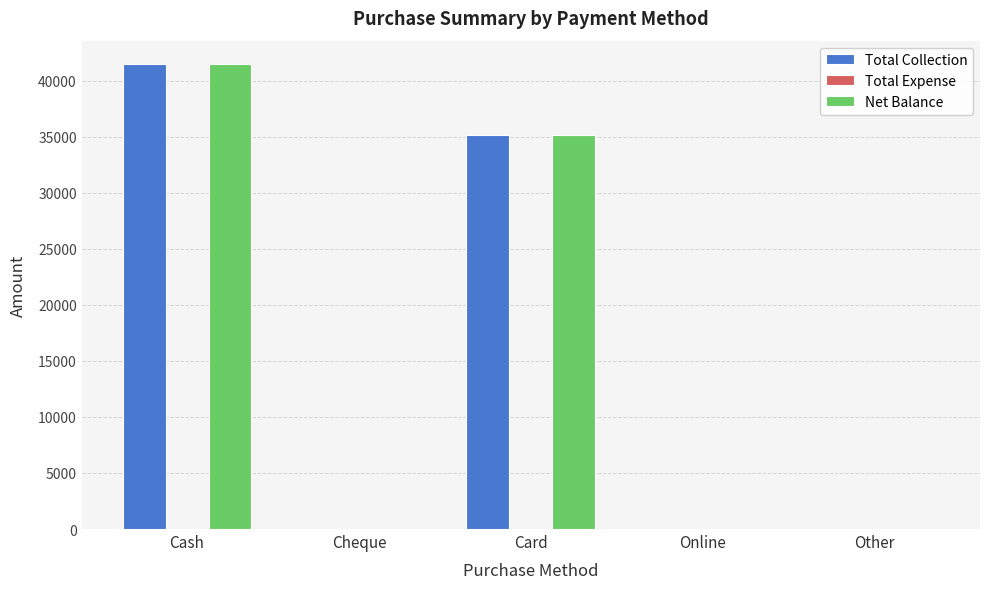

Does the chart contain stacked bars?

No